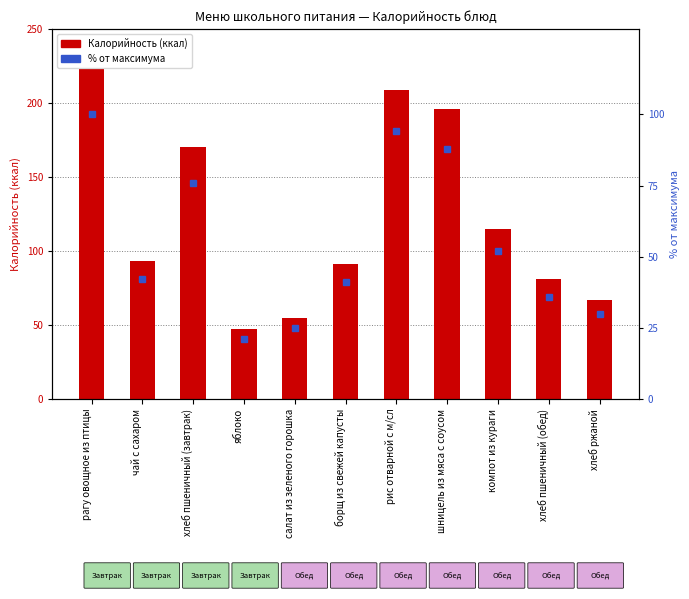

What is the sum of the % от макс. values at салат из зеленого горошка and хлеб пшеничный (обед)?

61